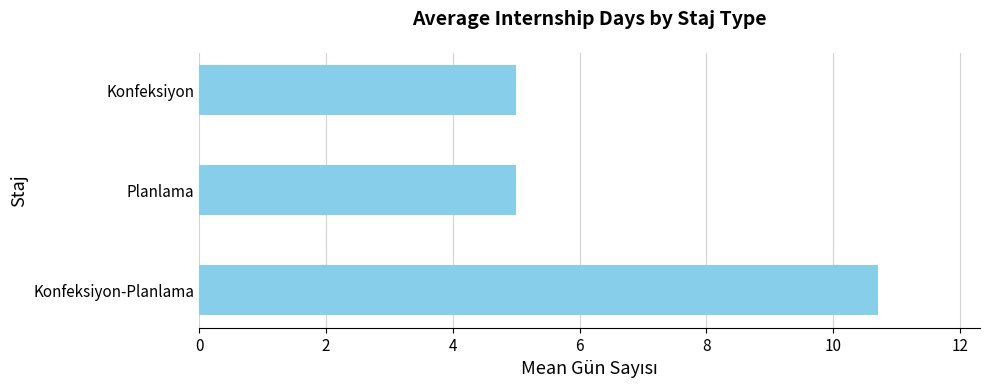

The value at Konfeksiyon-Planlama is 4.4. True or false?

False